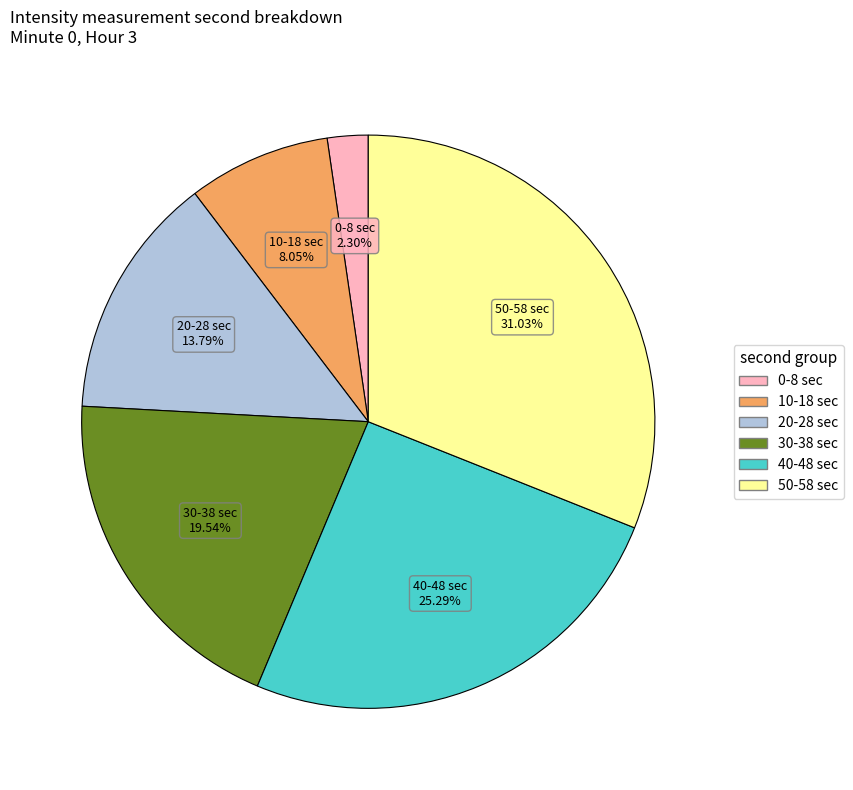

Is there a majority slice in this chart?

No